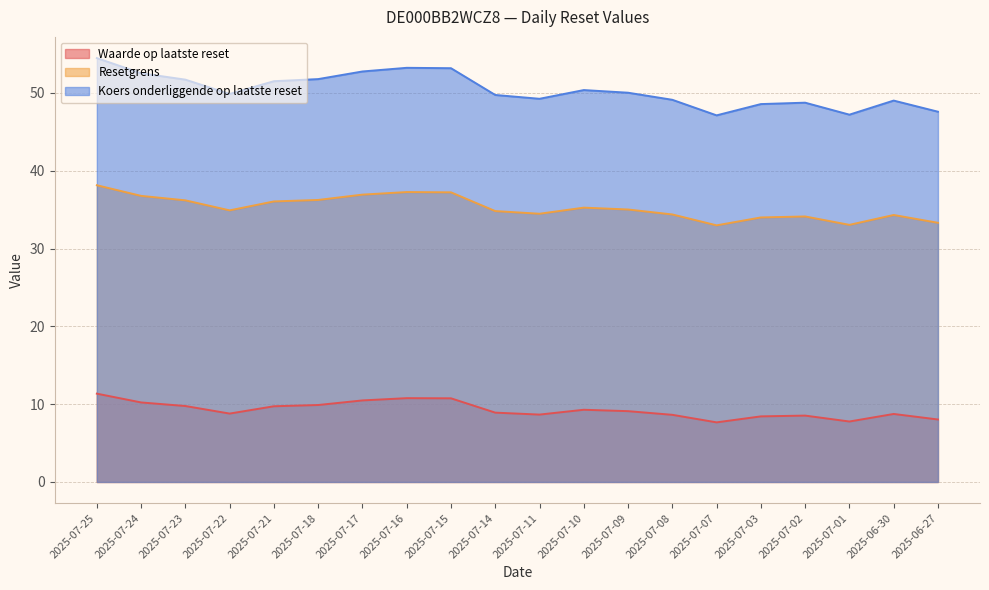

Which series has the largest total across all categories?

Koers onderliggende op laatste reset